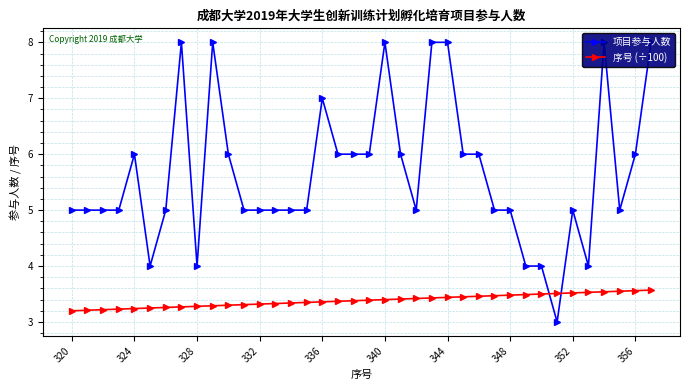

What are all the series names shown in the legend?

项目参与人数, 序号 (÷100)